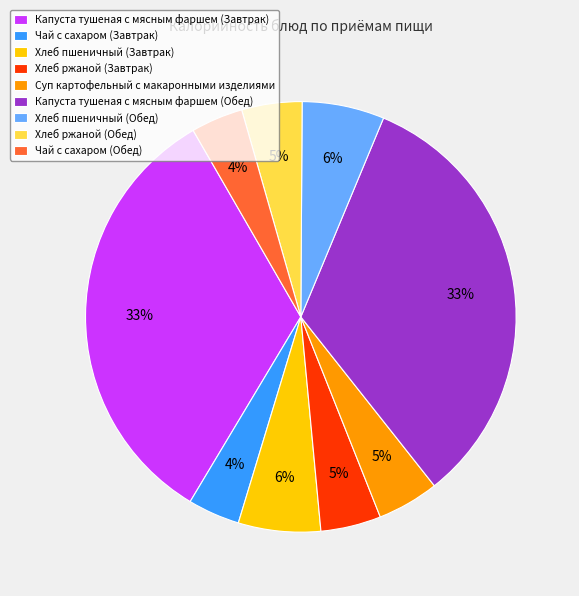

The Хлеб пшеничный (Завтрак) slice represents 6% of the pie. True or false?

True